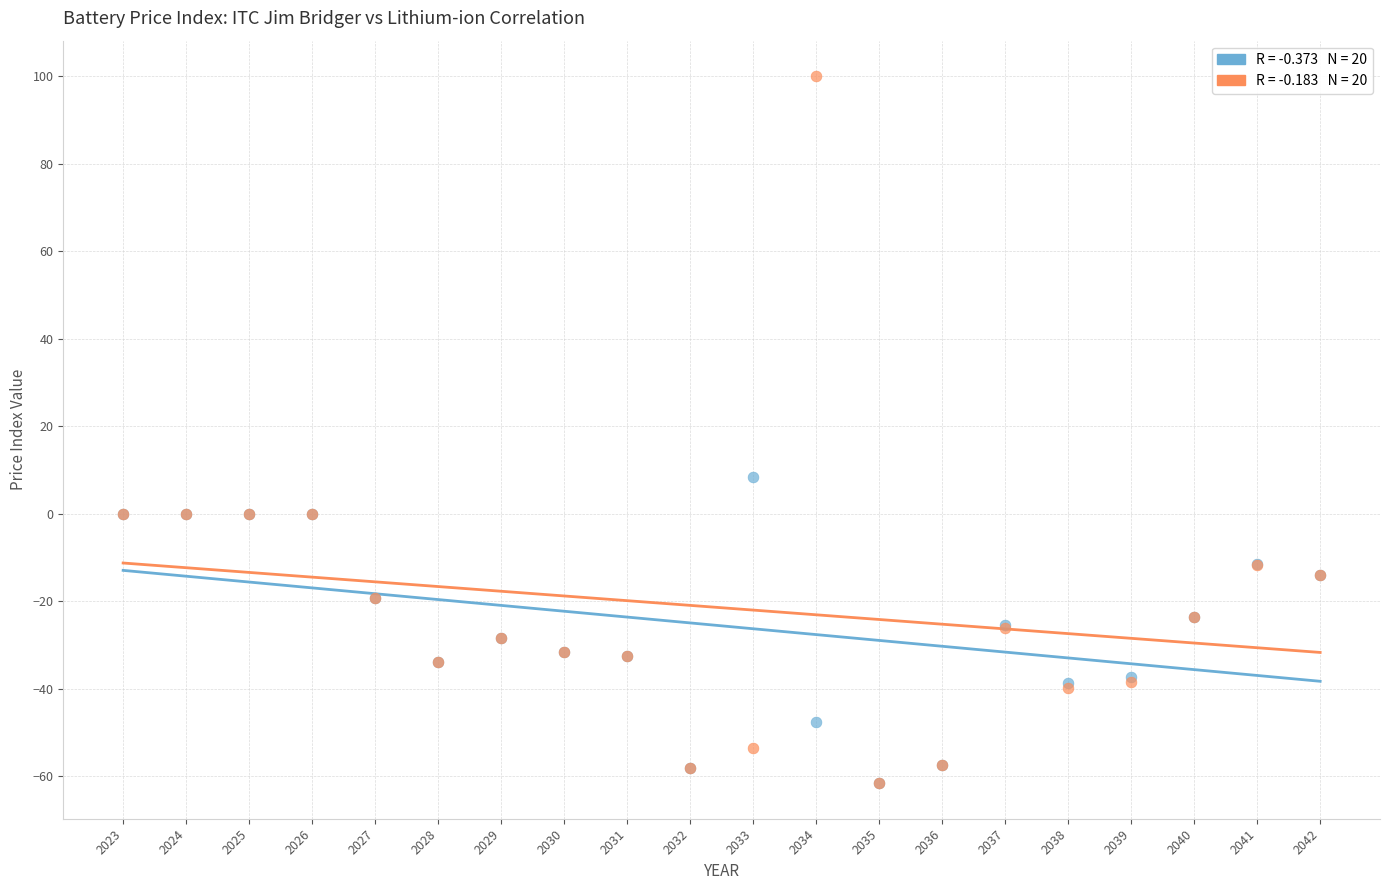

Across all series, what Y value is closest to 19?

8.4